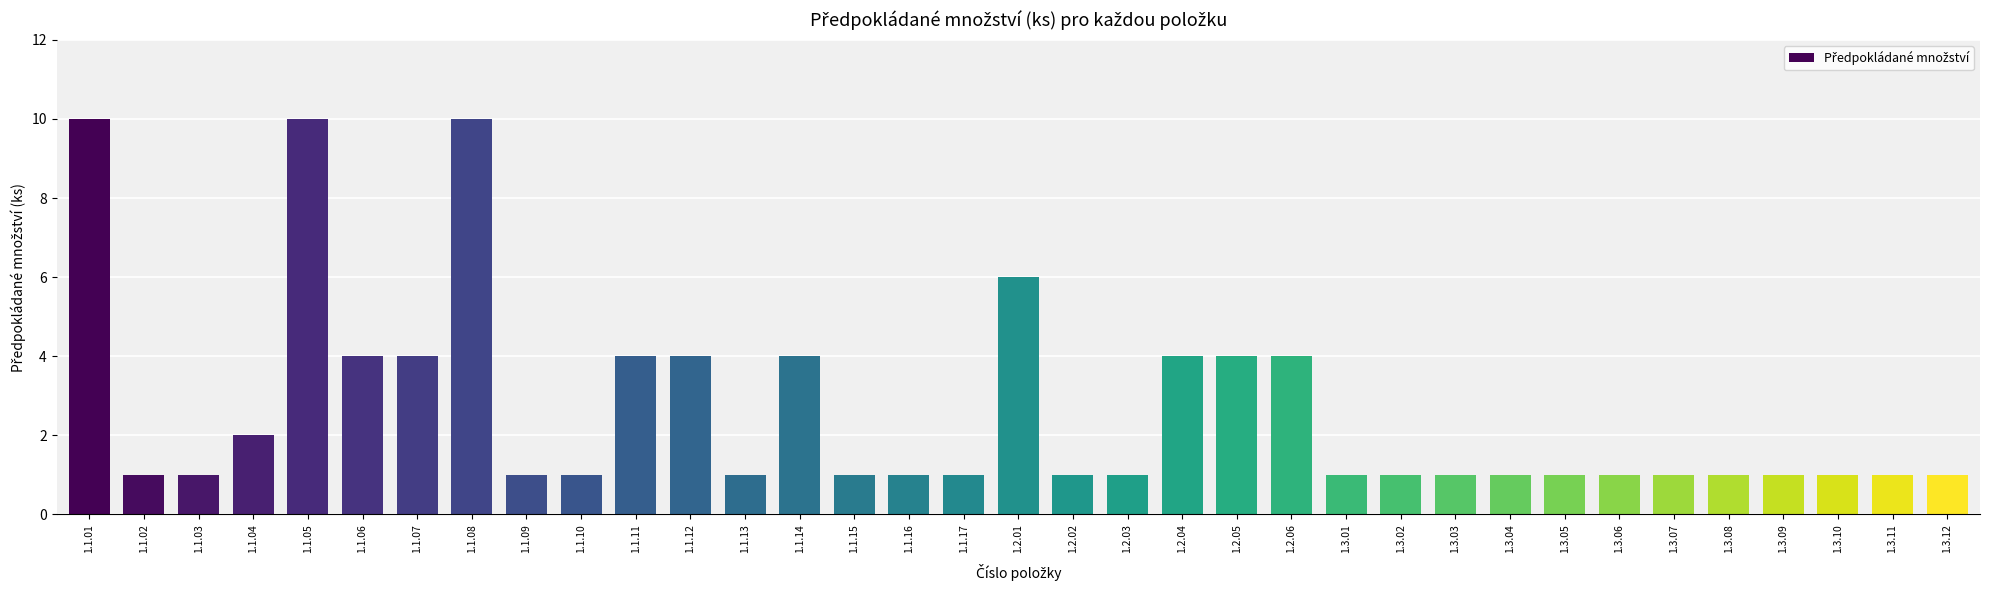

The chart shows a value of 4 at 1.2.06. True or false?

True